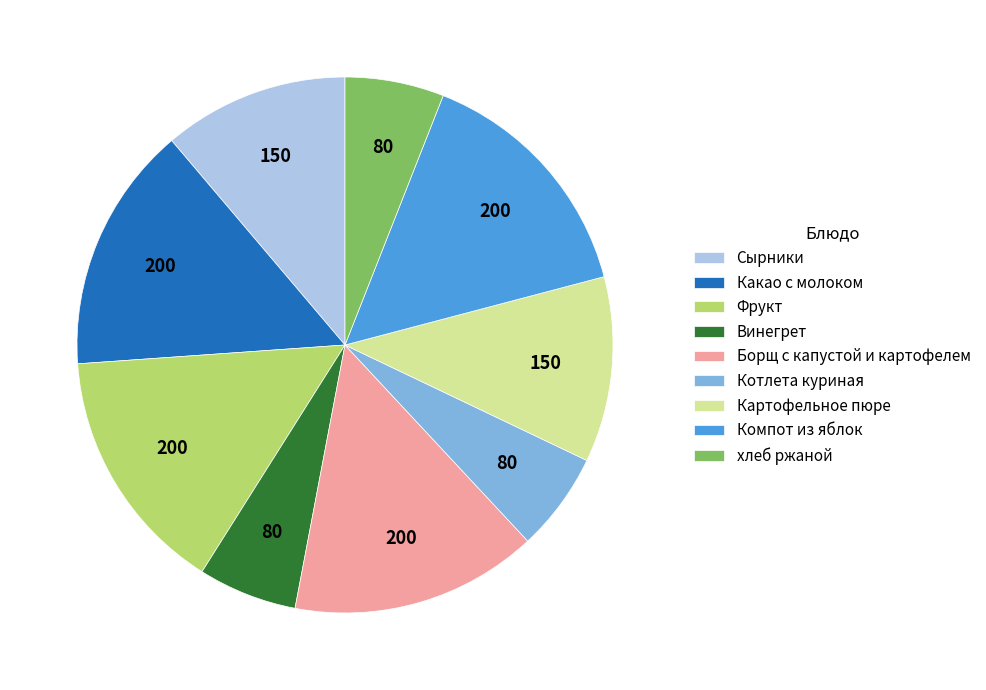

Does any single category account for the majority?

No